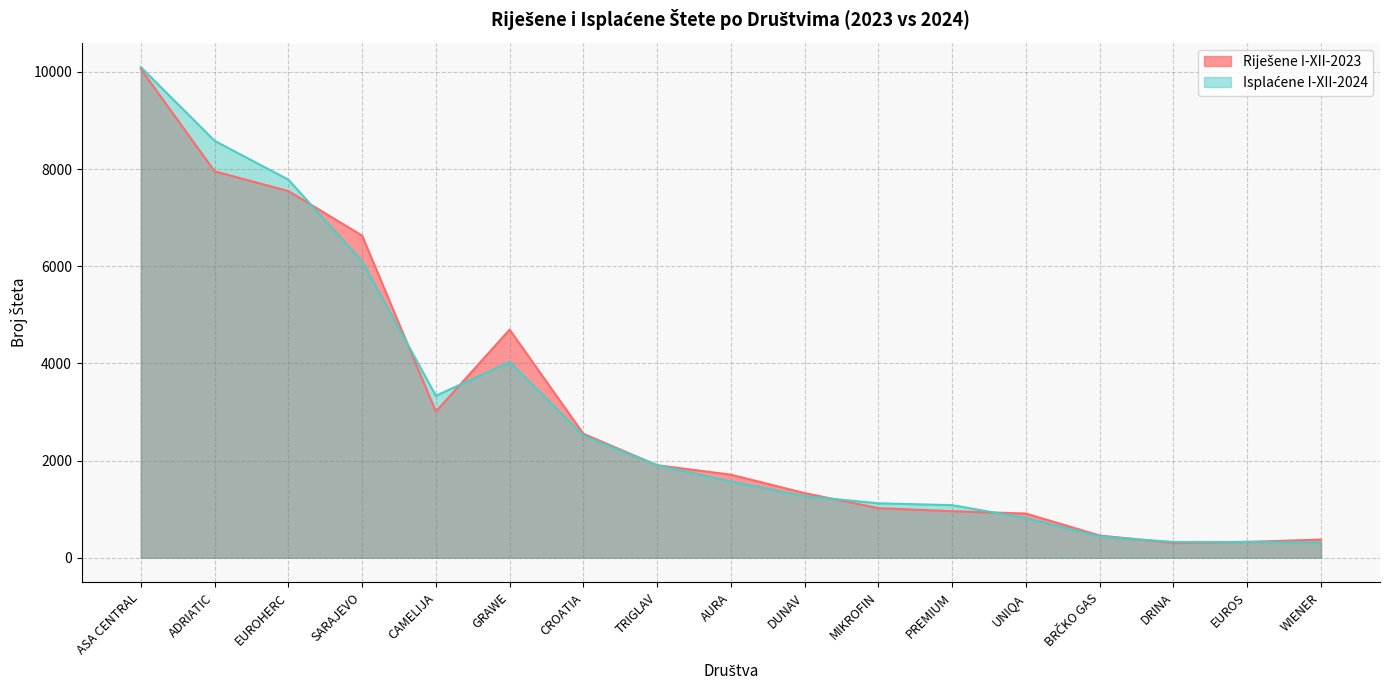

At which category does Isplaćene I-XII-2024 reach its first local peak?

GRAWE